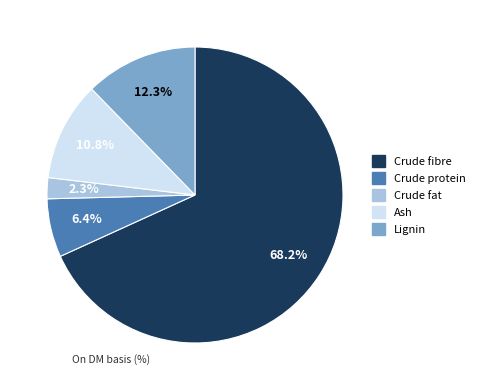

How many segments does this pie chart have?

5